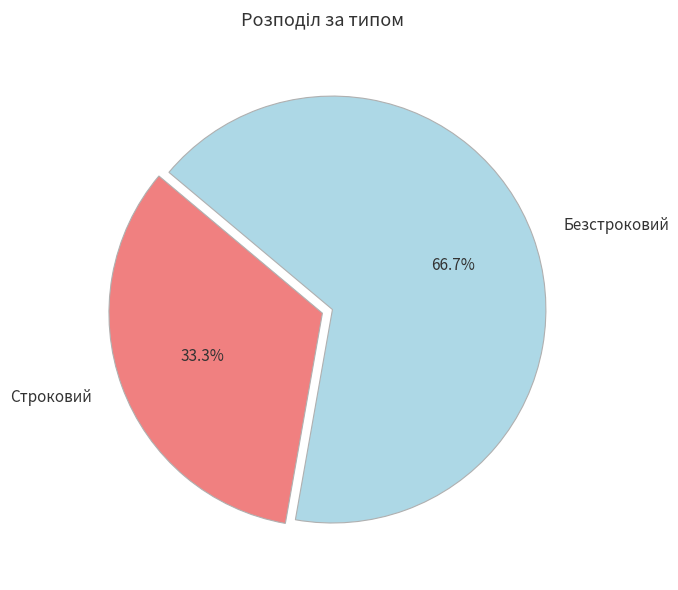

Is it true that Строковий is 23% of the pie?

False